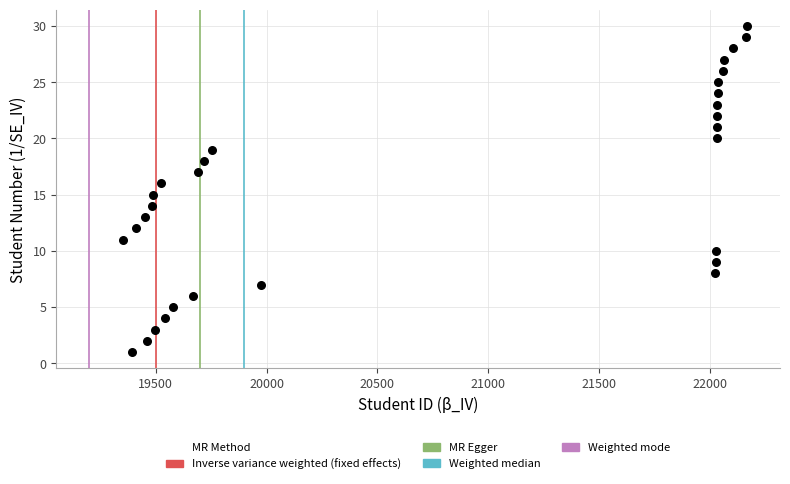

What is the range of X values (max minus min)?

2814